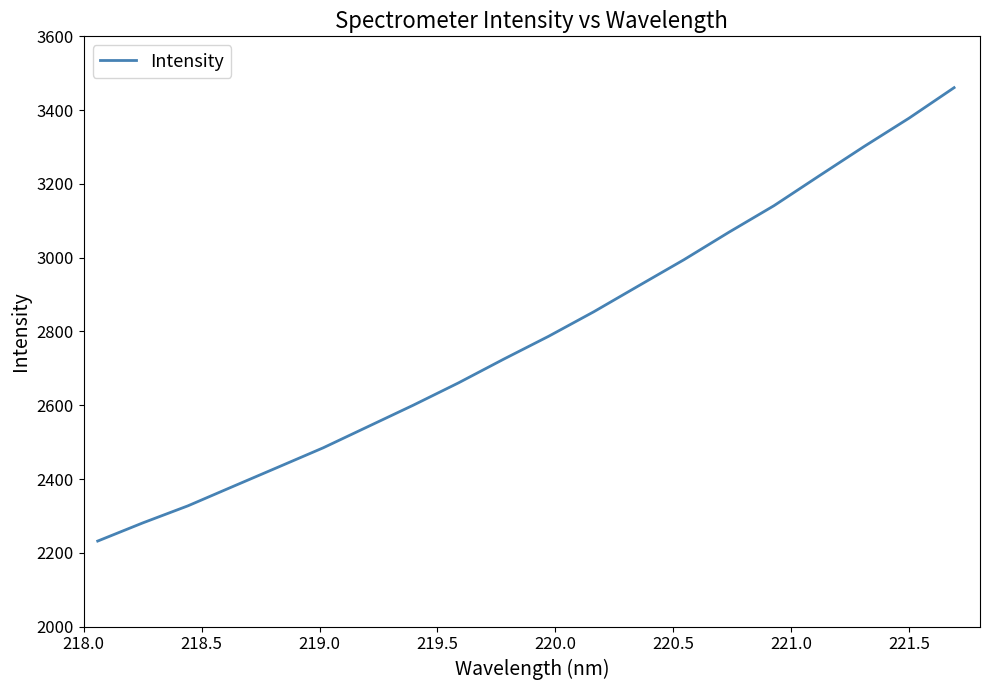

What is the minimum value shown in the chart?

2231.8